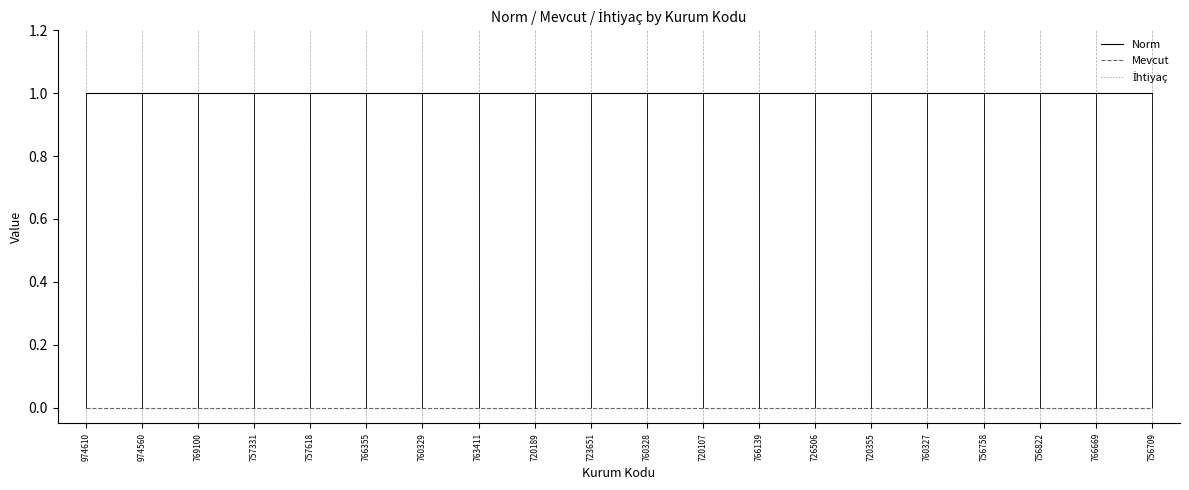

At which category is the sum across all series the highest?

974610